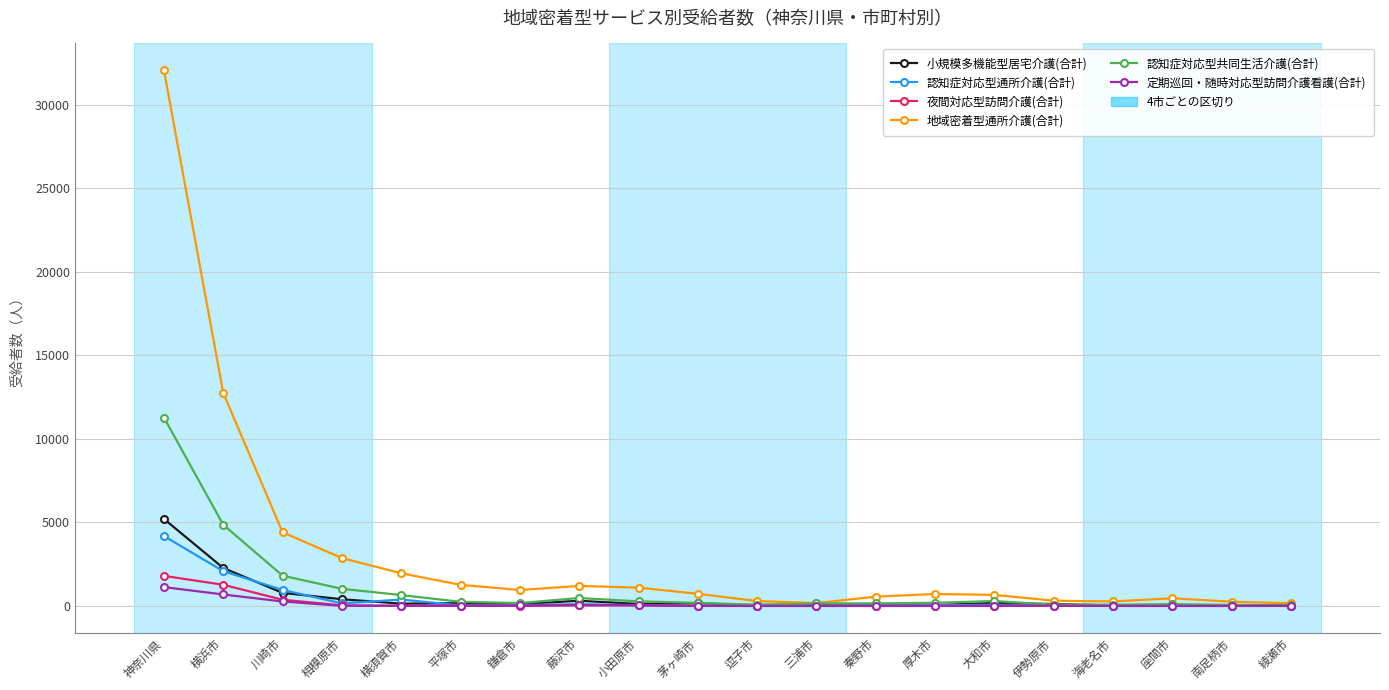

Which series has the largest range (max minus min)?

地域密着型通所介護(合計)